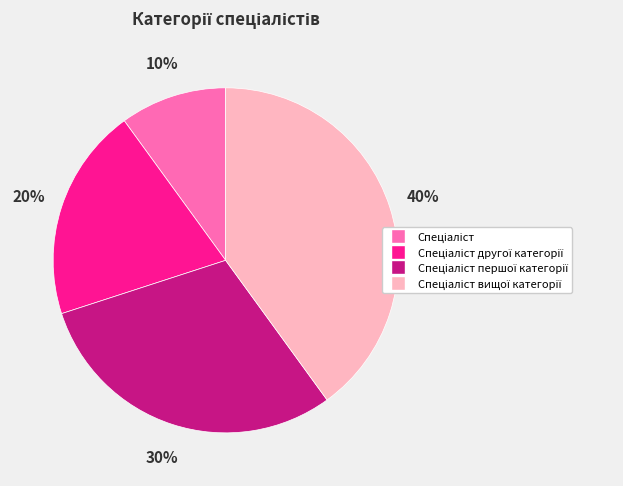

Is there any slice that represents more than half of the pie?

No